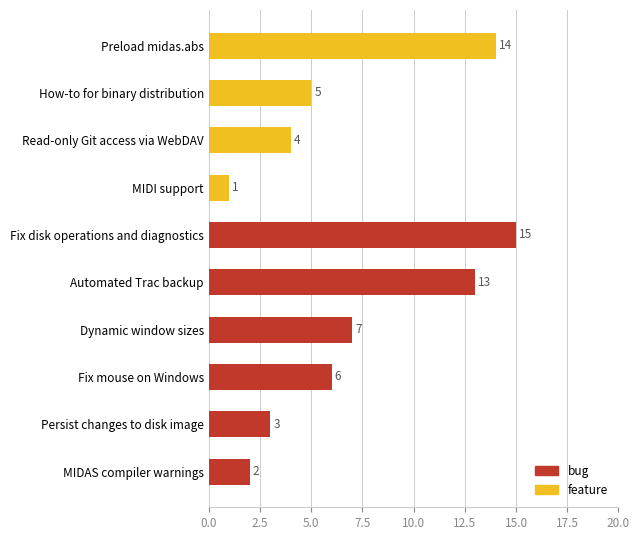

What is the ratio of the value at Persist changes to disk image to the value at MIDAS compiler warnings?

1.5